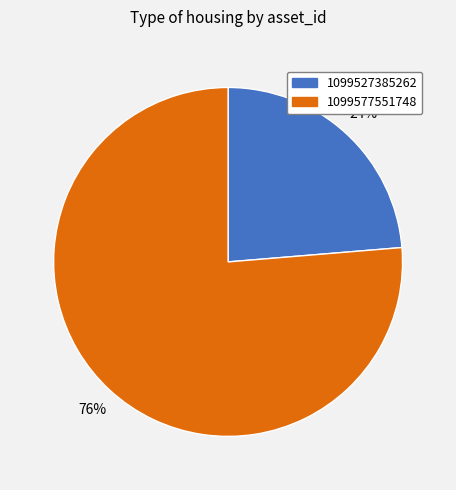

Which category has the smallest portion of the pie?

1099527385262